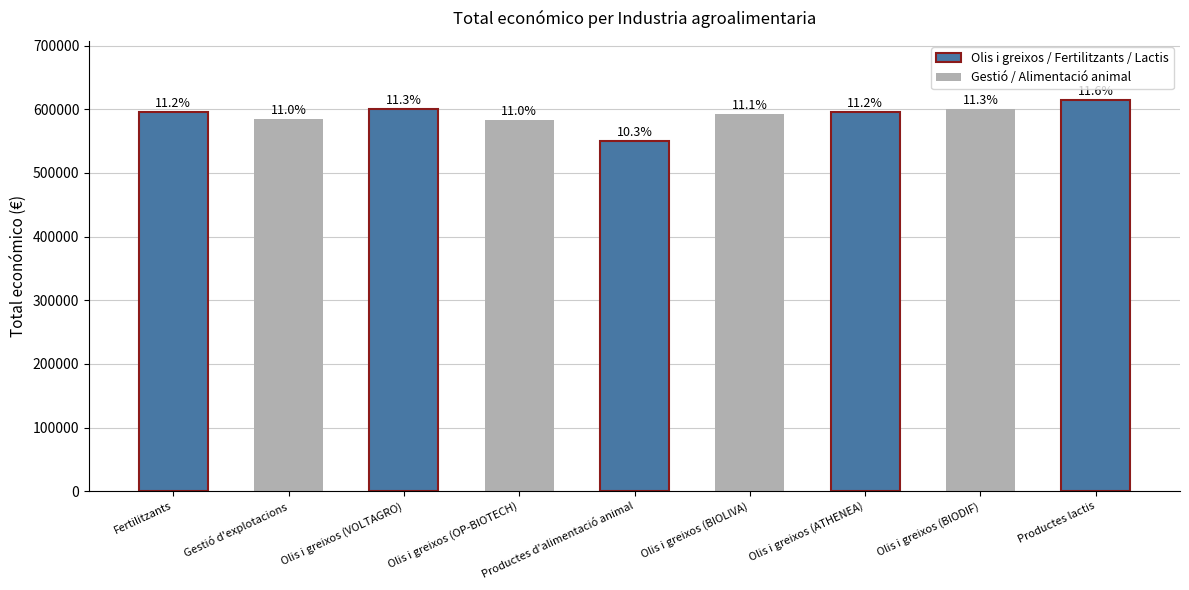

What is the greatest value displayed?

615375